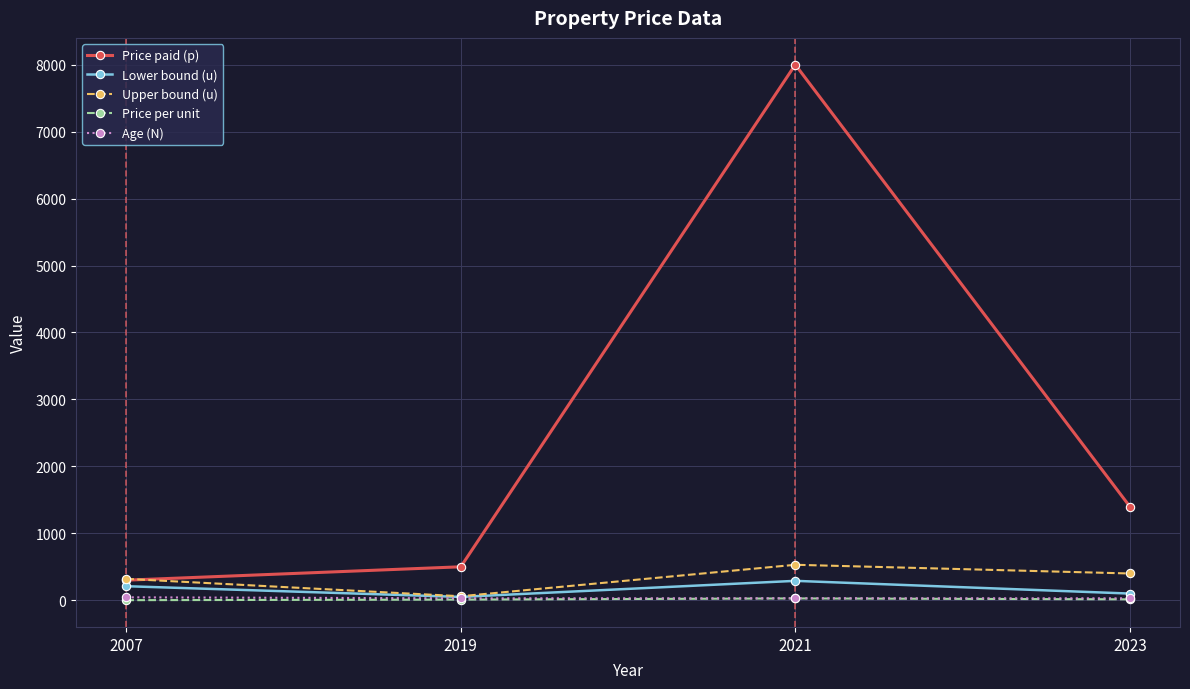

True or false: Price paid (p) and Lower bound (u) cross at least once.

False